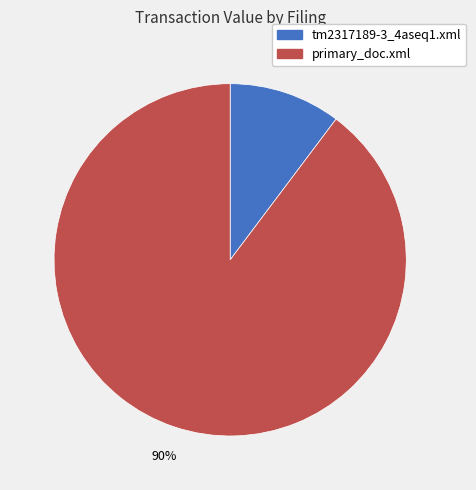

How many segments does this pie chart have?

2